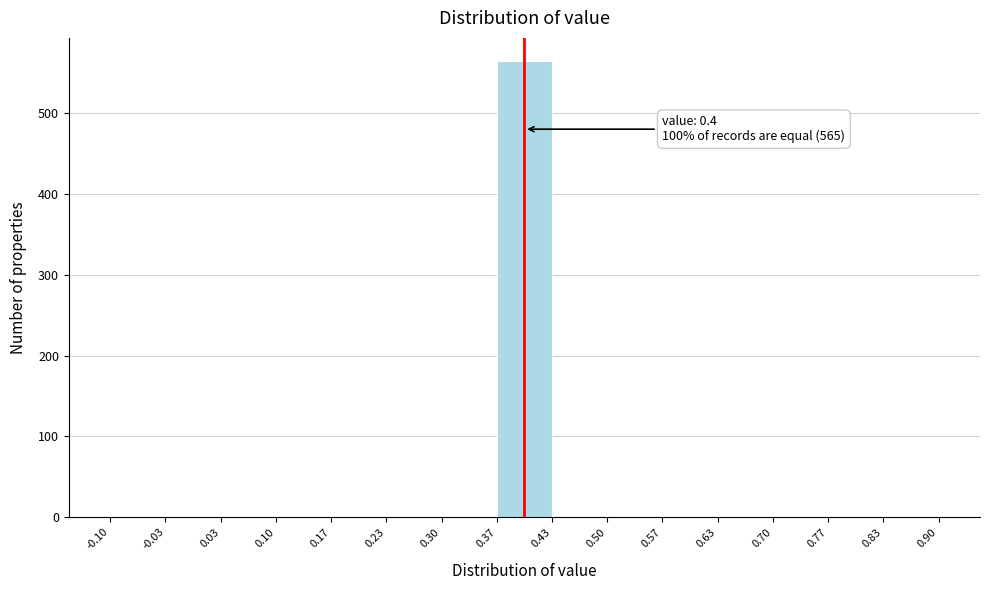

Which range on the x-axis has the tallest bar?

0.37 to 0.43